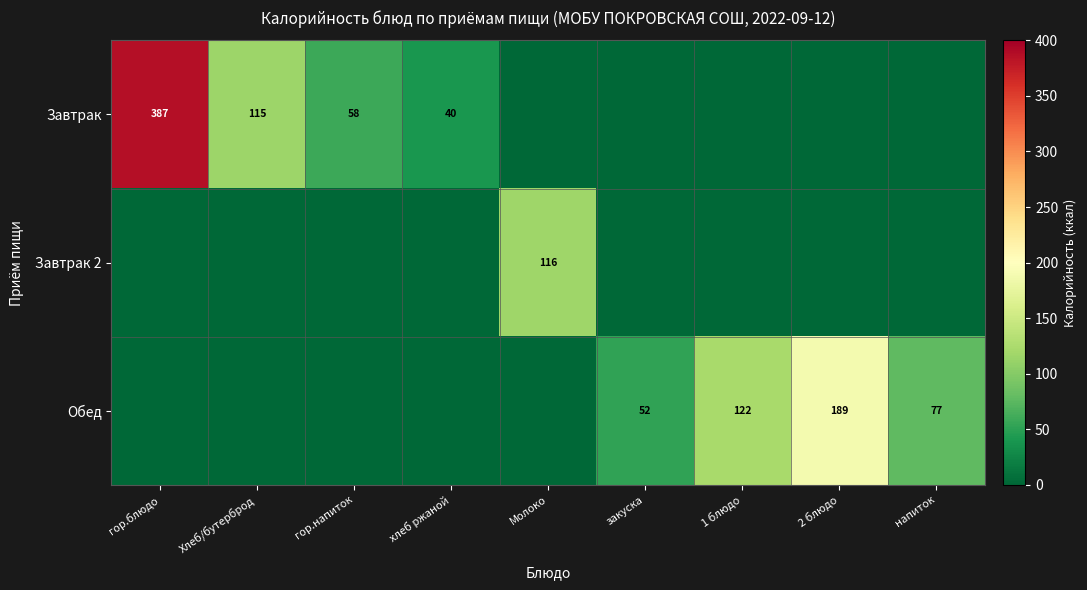

The value of Обед at напиток is 42. True or false?

False